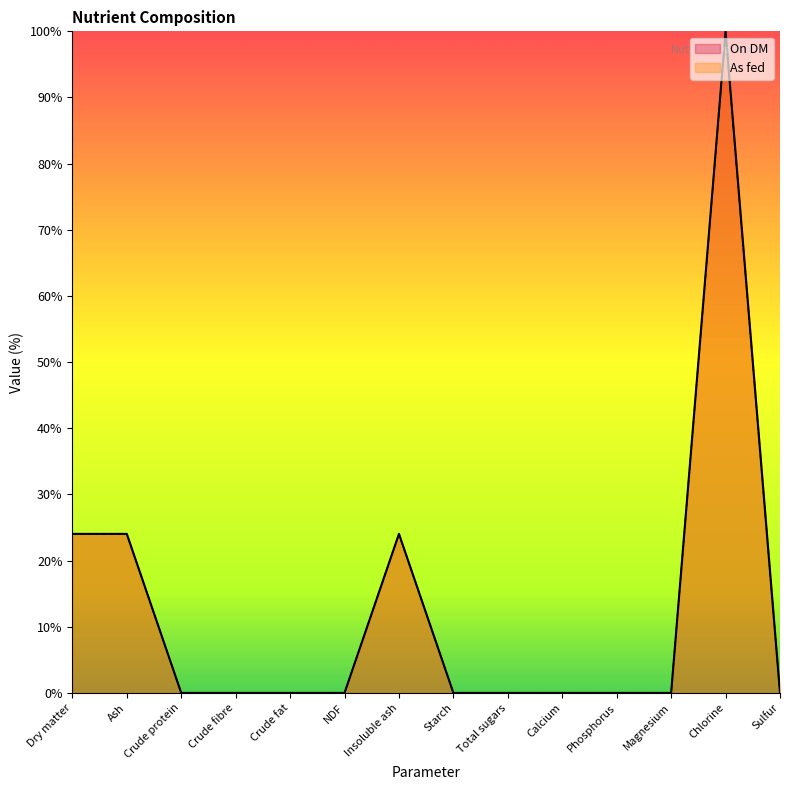

True or false: As fed and On DM intersect in this chart.

False